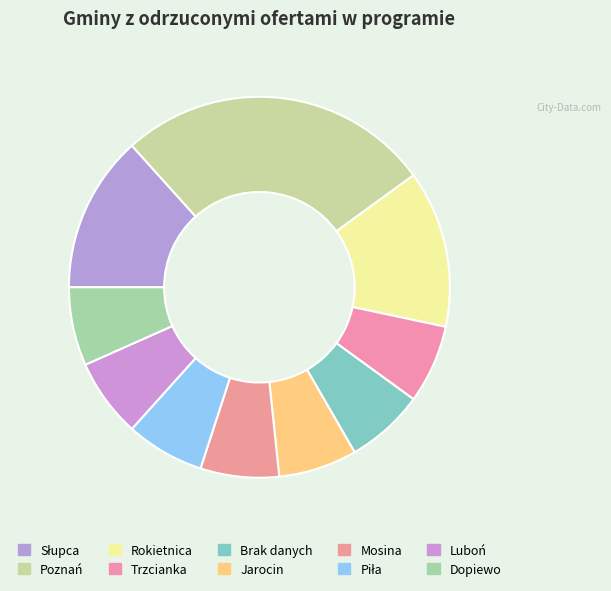

What is the largest slice in the pie chart?

Poznań